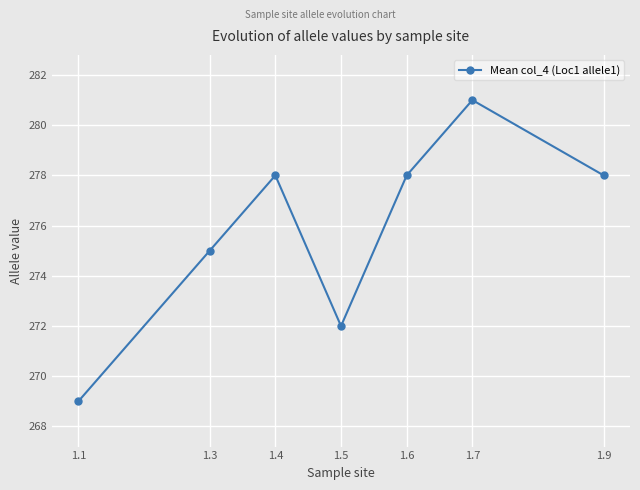

Which label corresponds to the smallest value in the chart?

1.1